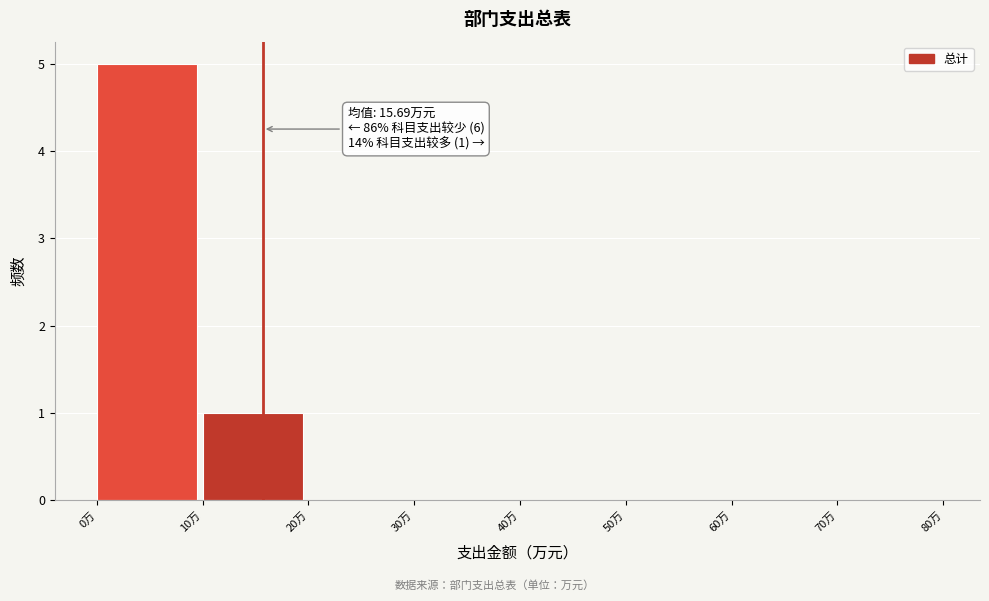

Which range on the x-axis has the tallest bar?

0 to 10